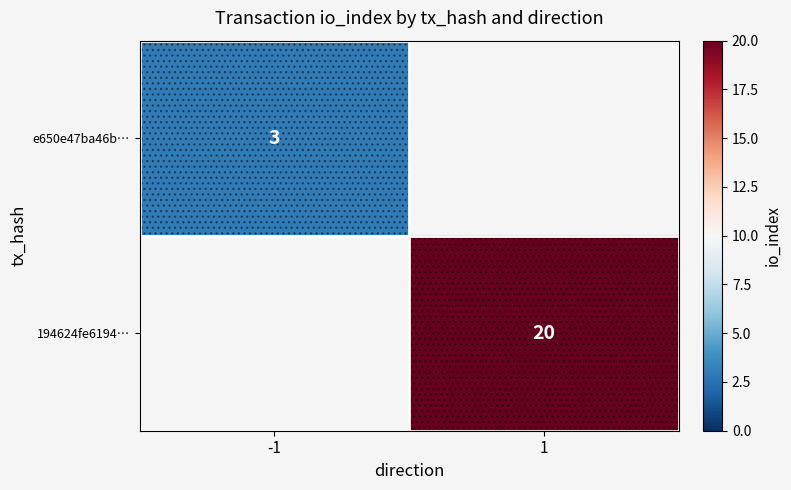

The value of e650e47ba46b… at -1 is 4. True or false?

False